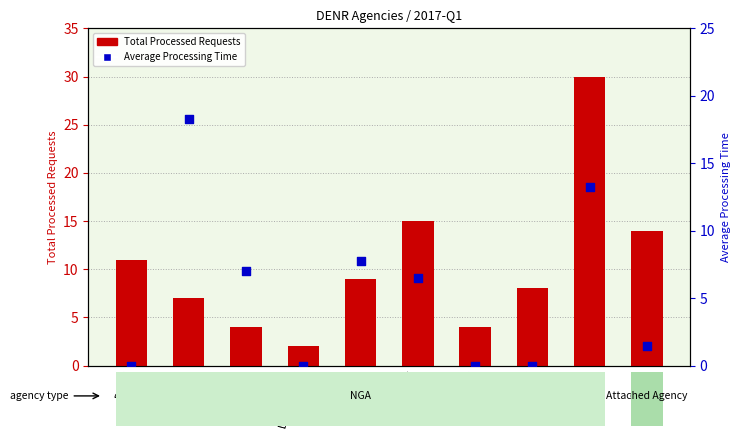

Which series contains the lowest Y value?

Average Processing Time